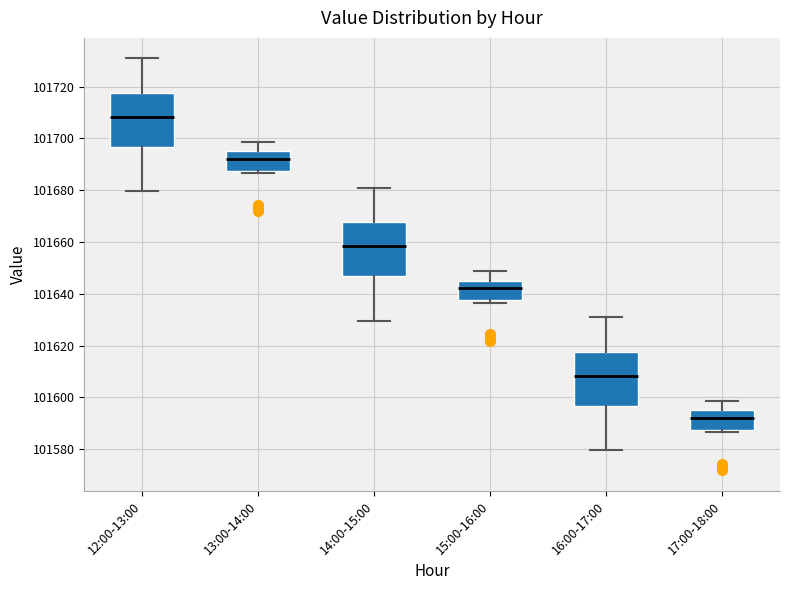

Reading left to right, transcribe this box plot: for each box, give where its median line is, the range the box spans, and where its two whiskers end, as read against the y-axis. The values are not printed on the chart, so give them approximately, as read against the axis.

12:00-13:00: median 101708, box 101696 to 101718, whiskers 101680 to 101730
13:00-14:00: median 101692, box 101688 to 101696, whiskers 101686 to 101698
14:00-15:00: median 101658, box 101646 to 101668, whiskers 101630 to 101680
15:00-16:00: median 101642, box 101638 to 101646, whiskers 101636 to 101648
16:00-17:00: median 101608, box 101596 to 101618, whiskers 101580 to 101630
17:00-18:00: median 101592, box 101588 to 101596, whiskers 101586 to 101598